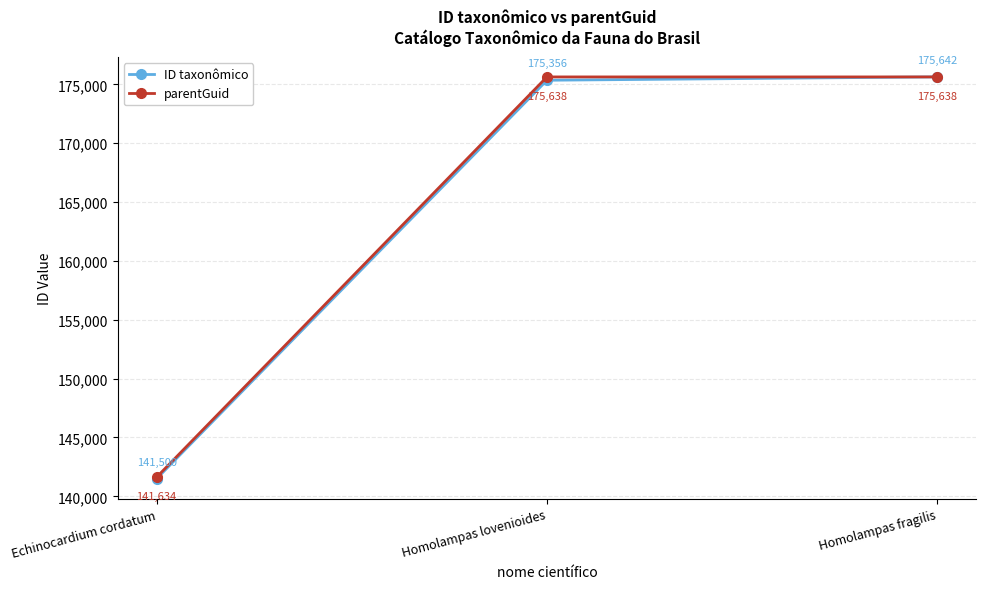

Is the value of ID taxonômico at Homolampas fragilis greater than the value of parentGuid at Homolampas lovenioides?

Yes